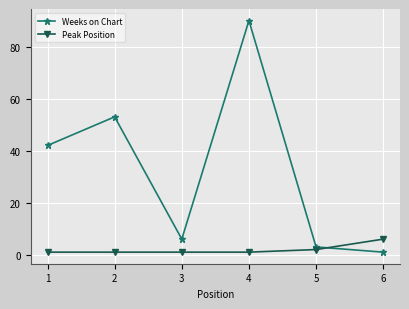

Which category has the highest value across all series?

4